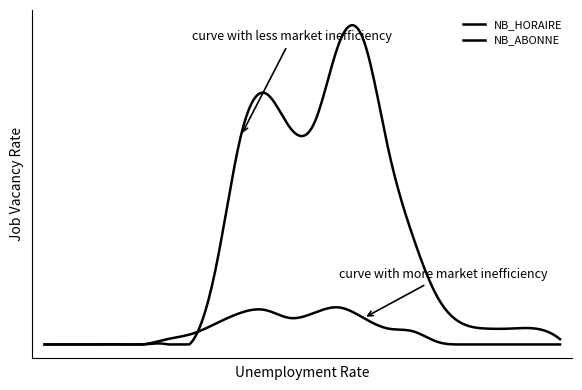

List the series in order of their peak value, highest first.

NB_HORAIRE, NB_ABONNE